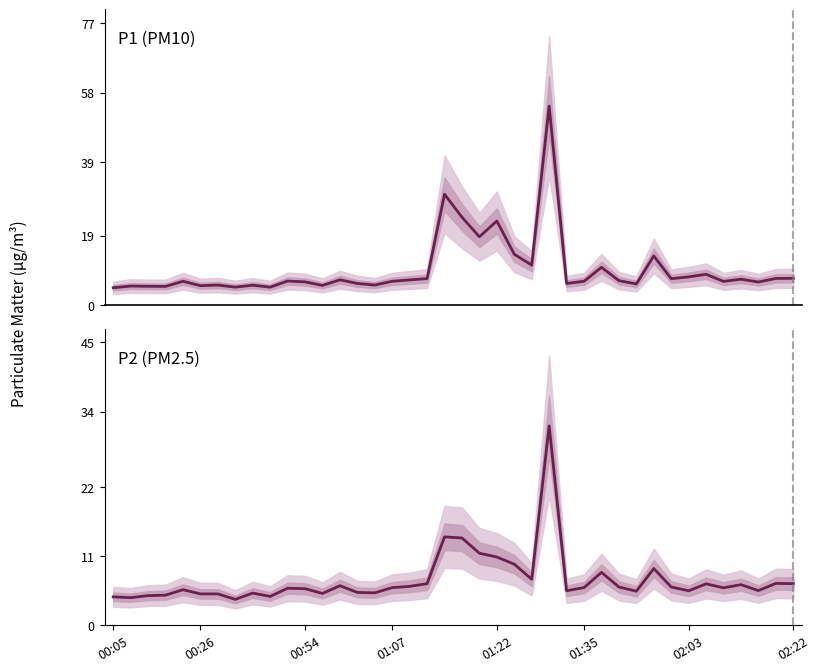

Rank the series by their maximum value, from lowest to highest.

P2 (PM2.5), P1 (PM10)